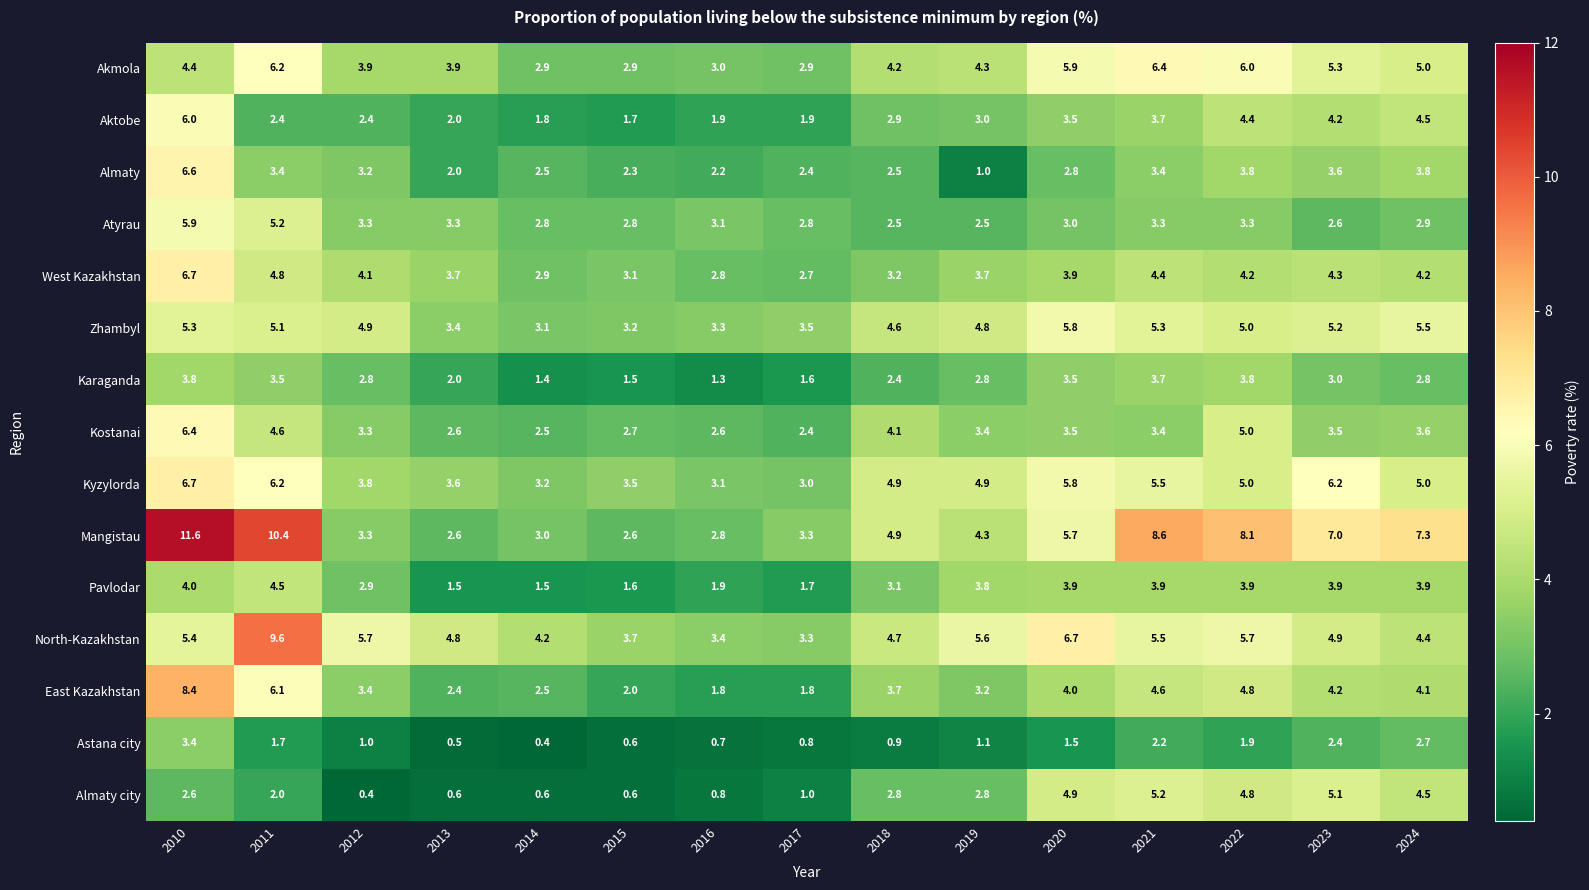

The value of West Kazakhstan at 2016 is 1.0. True or false?

False